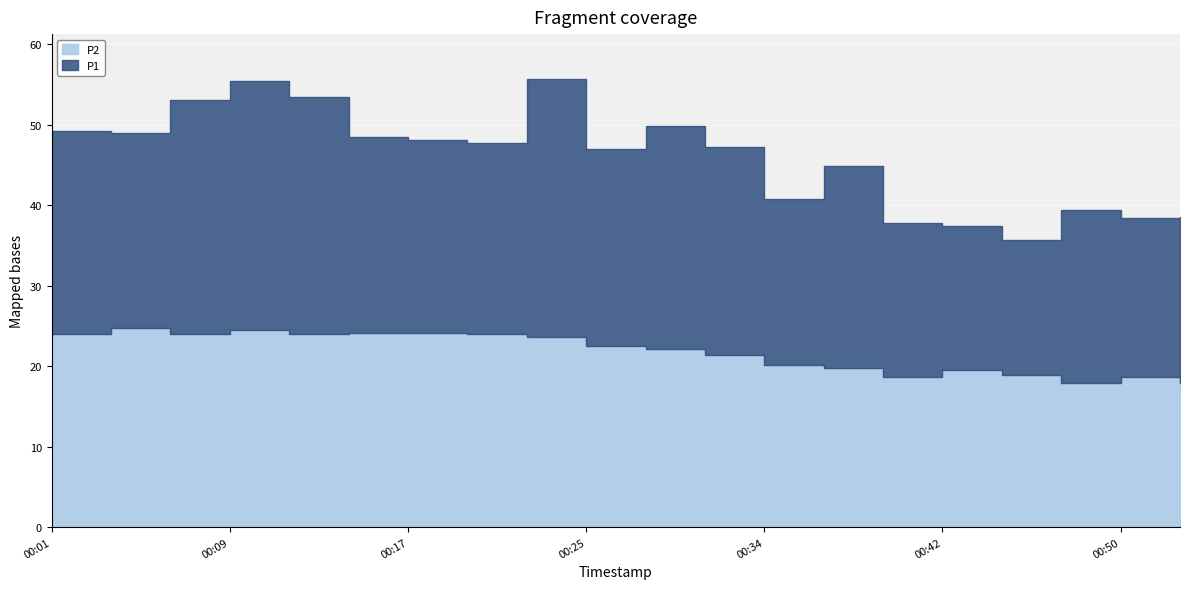

What is the value of the P1 point at the 15th from the left?

37.8